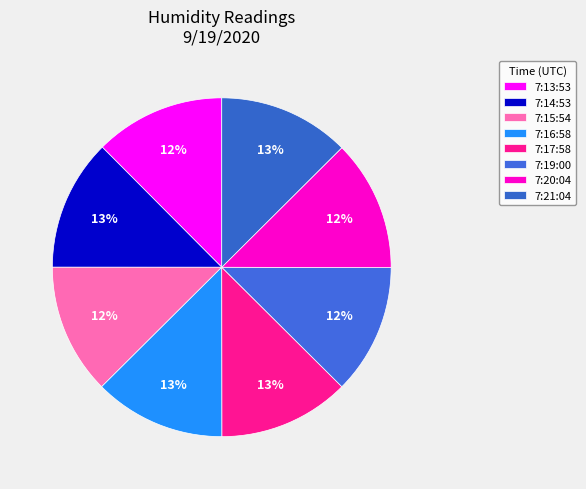

Is there any slice that represents more than half of the pie?

No